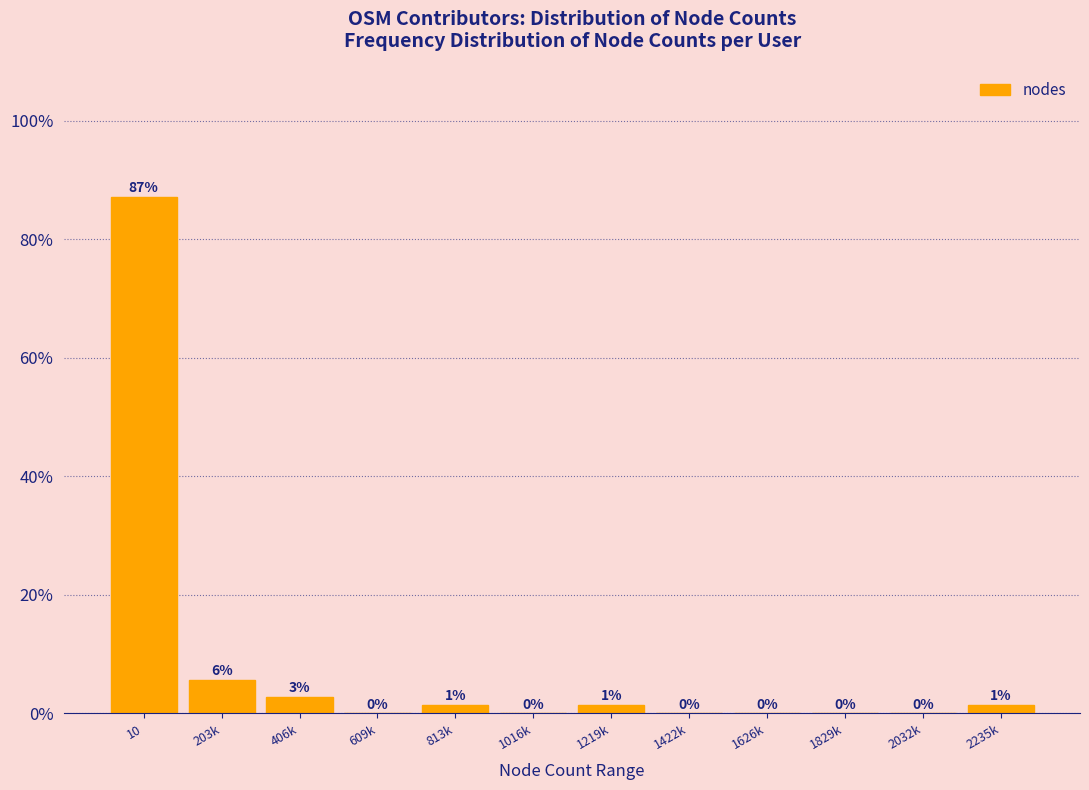

Where is the data nearest to the value 43?

203k